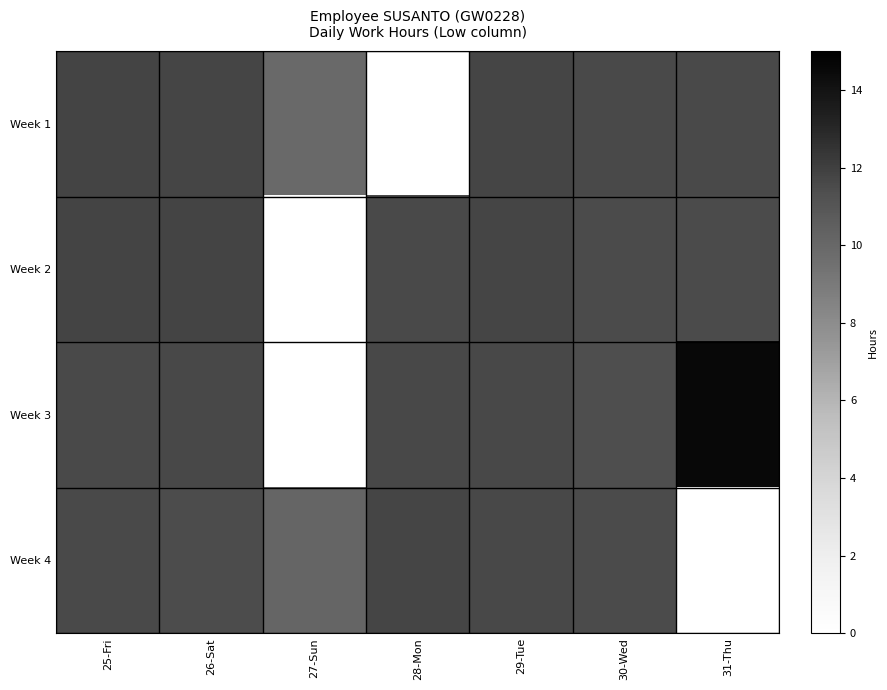

What is the average value of the Week 1 series?

9.8